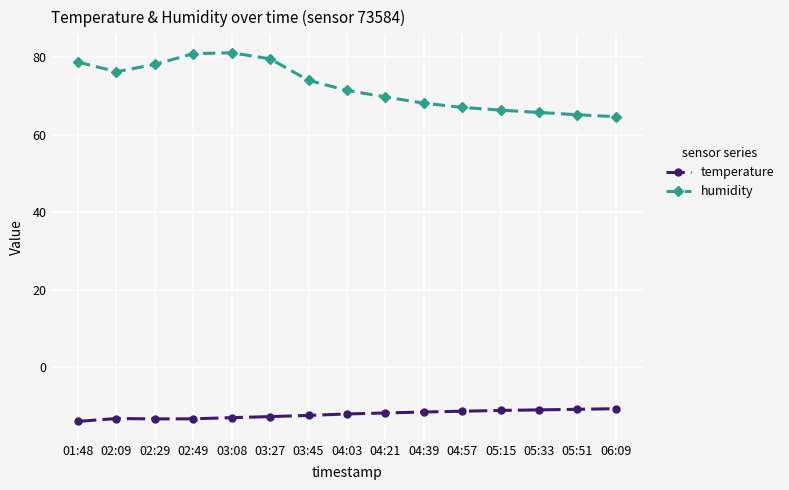

Is this an area chart (filled region under the line)?

No